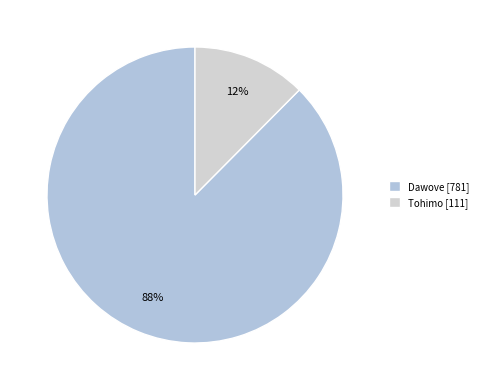

Is the sum of Dawove and Tohimo greater than half?

Yes